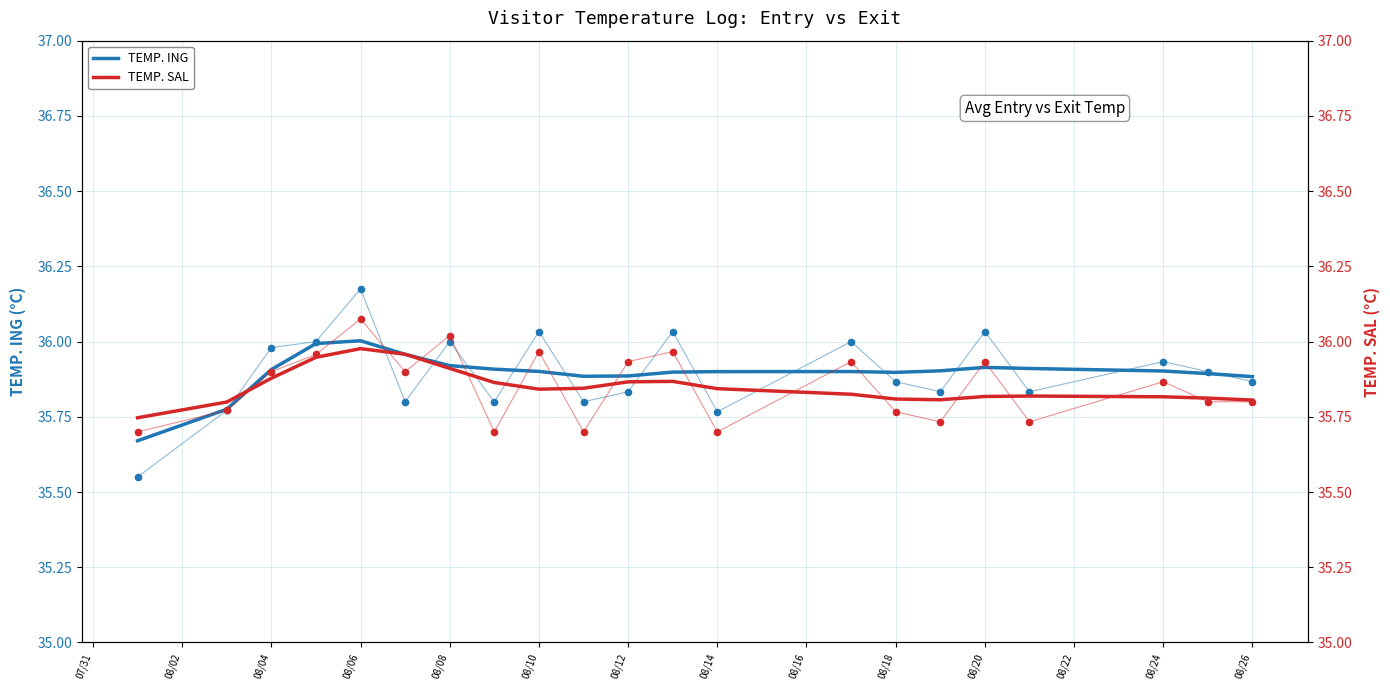

Which series contains the lowest Y value?

TEMP. ING